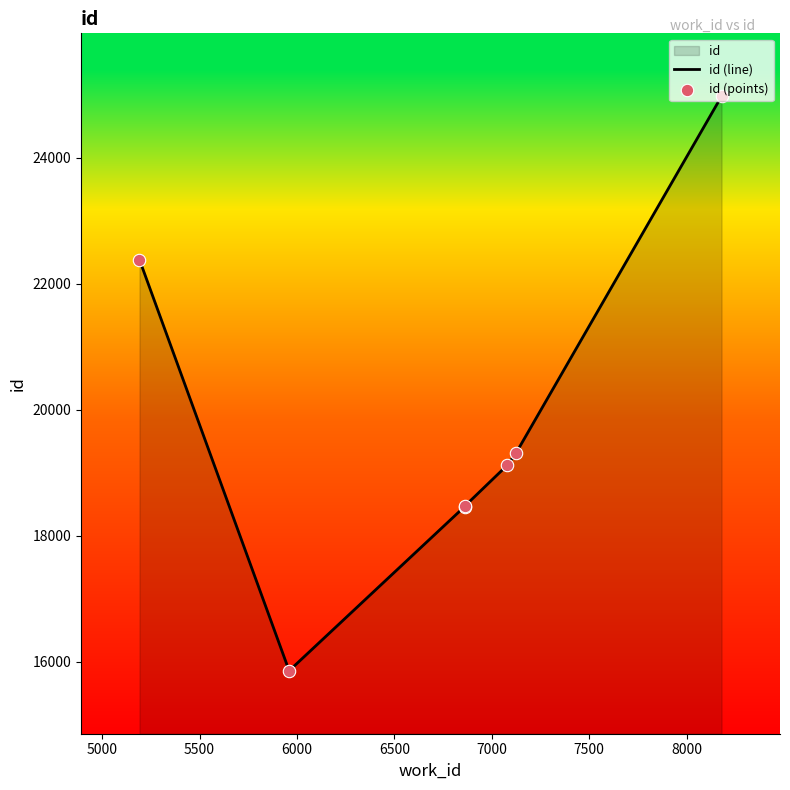

Which series has the largest total across all categories?

id (line)